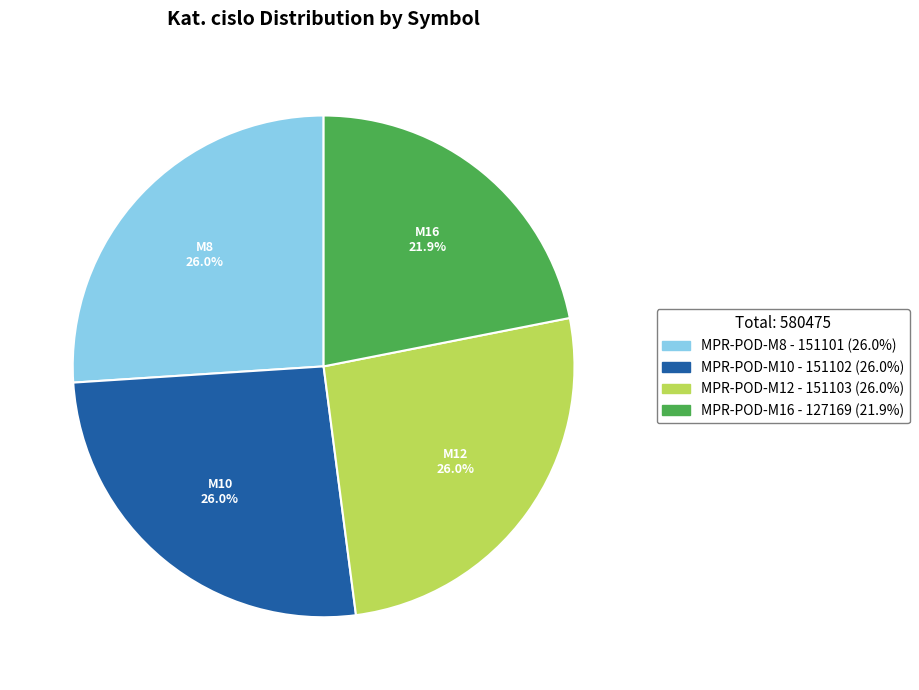

To the nearest percent, what is the difference between the MPR-POD-M12 and MPR-POD-M16 slice percentages?

4%